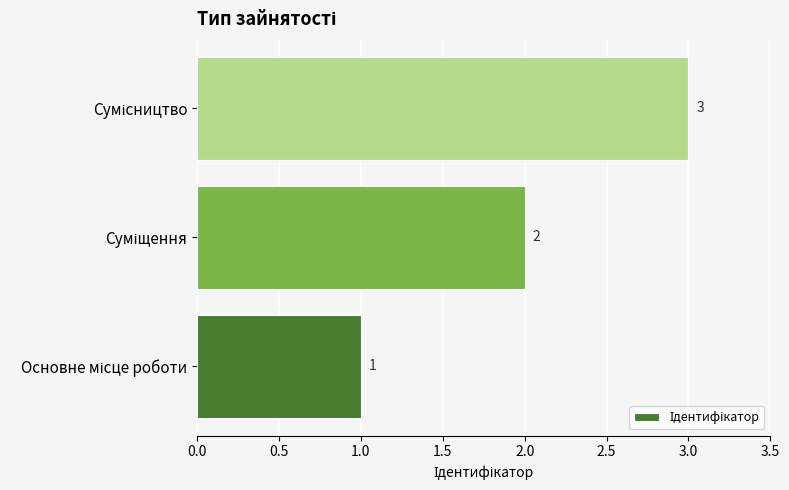

How many values are below 2?

1